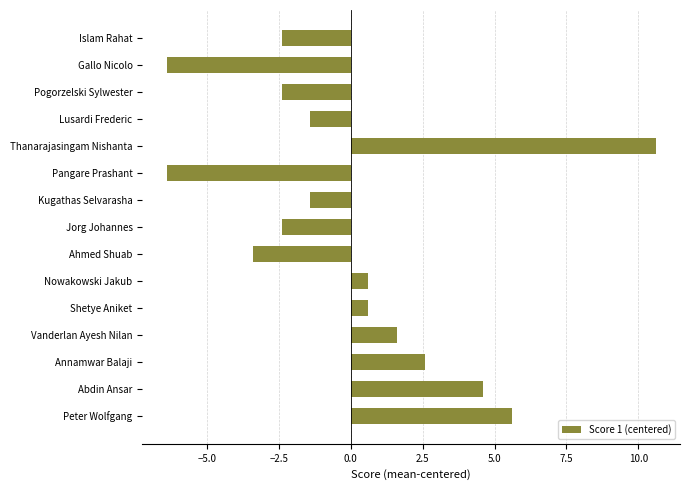

The chart shows a value of -2.4 at Jorg Johannes. True or false?

True